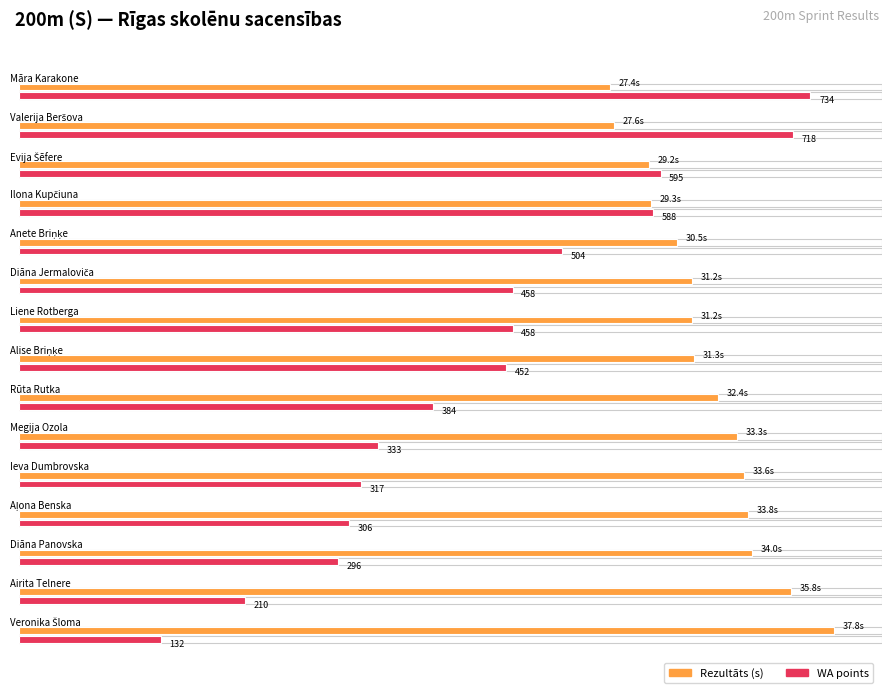

At Evija Šēfere, list the series in order from largest to smallest.

WA, Rezultāts